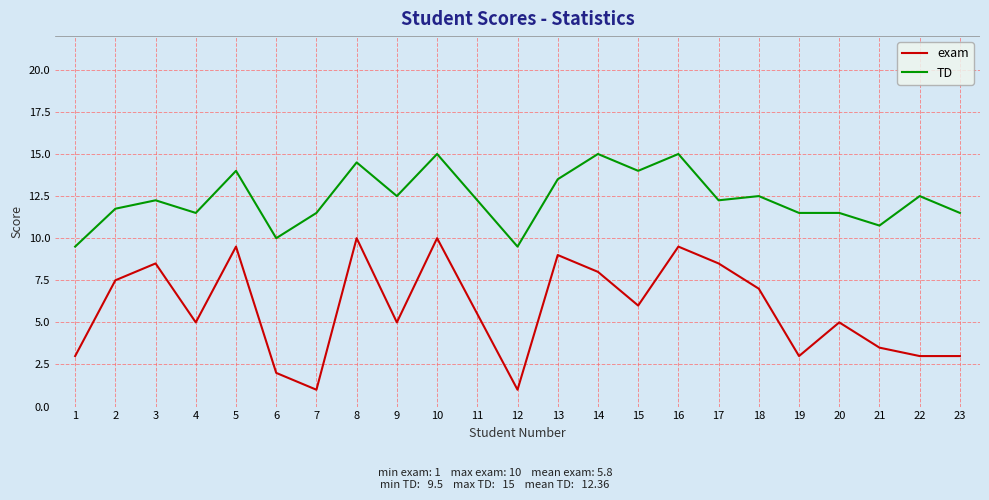

What is the difference between the exam values at 10 and 3?

1.5